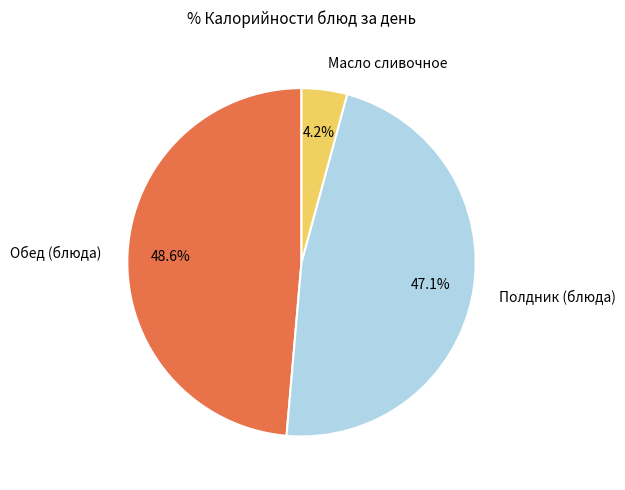

What is the smallest slice in the pie chart?

Масло сливочное